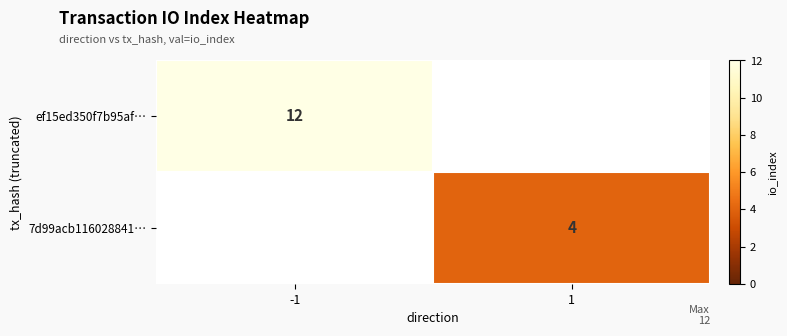

At how many categories does at least one series exceed 8?

1